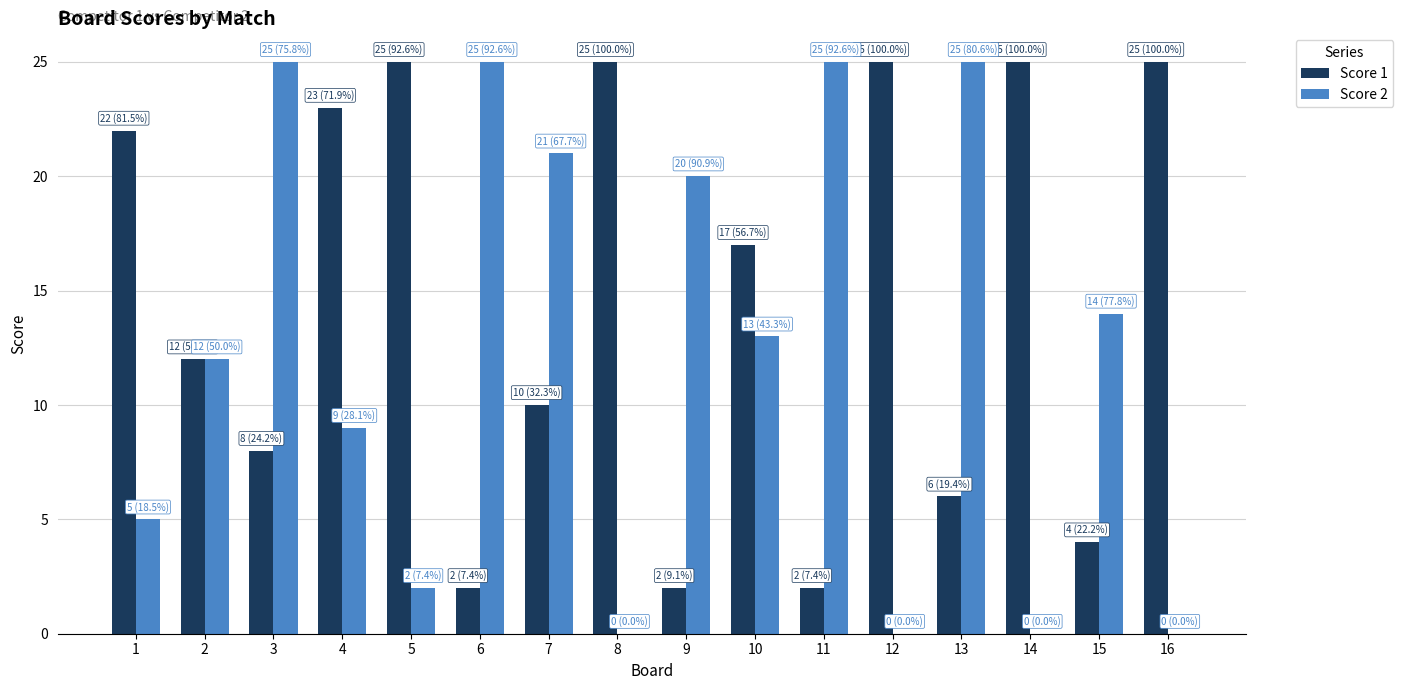

Between 1 and 3, which series saw the biggest shift?

Score 2